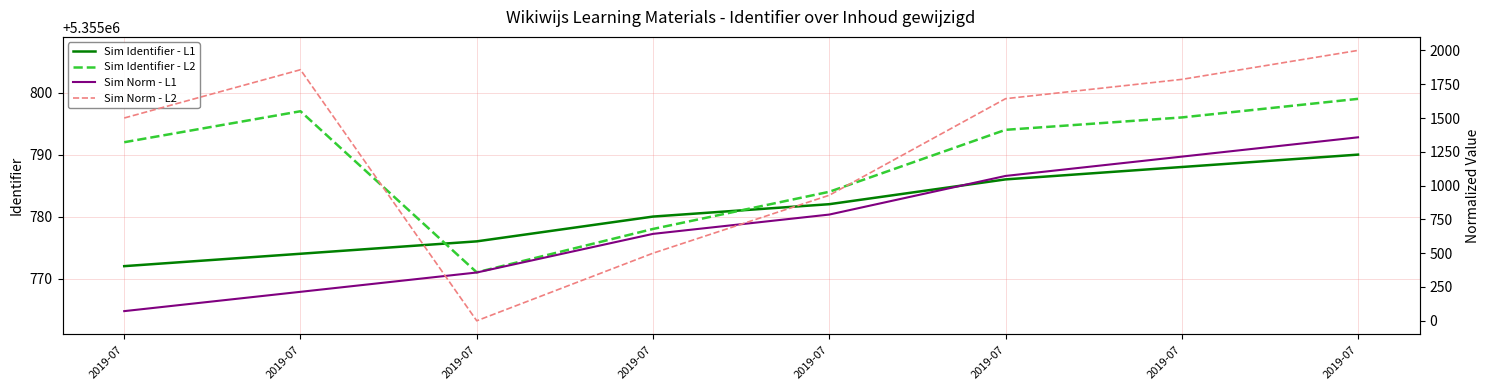

At which category does the chart reach its minimum across all series?

2019-07